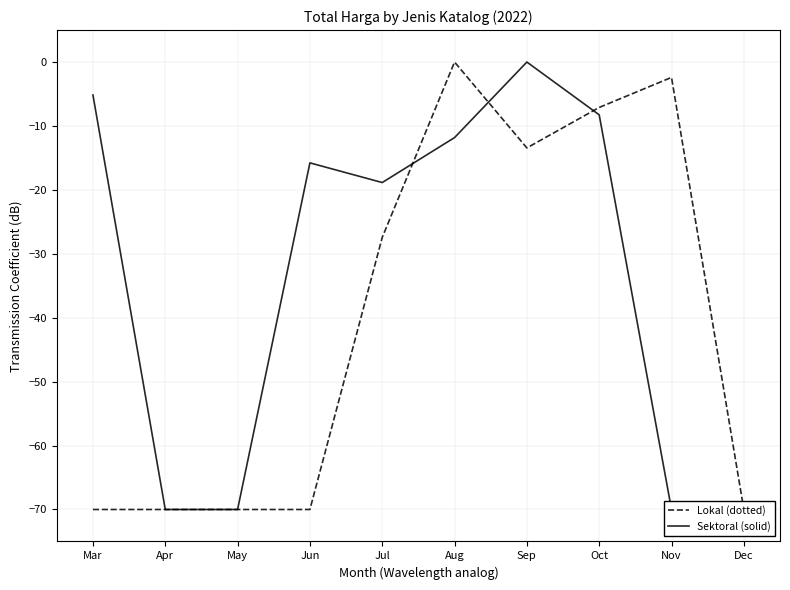

Count the number of data series in this chart.

2